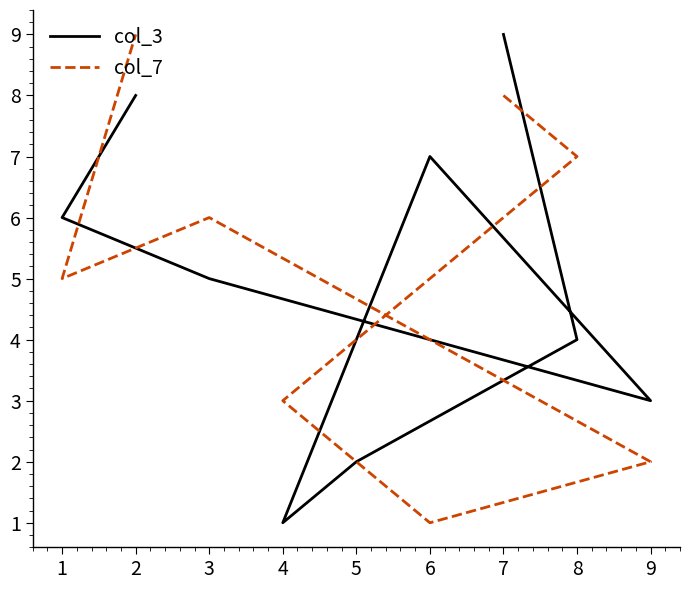

Does the chart have visible grid lines?

No